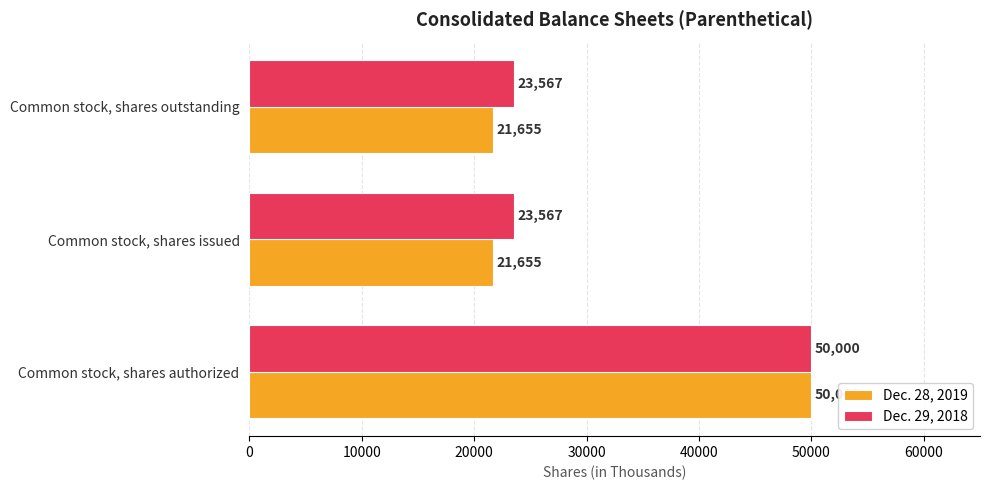

What is the lowest value of the Dec. 29, 2018 series?

23567